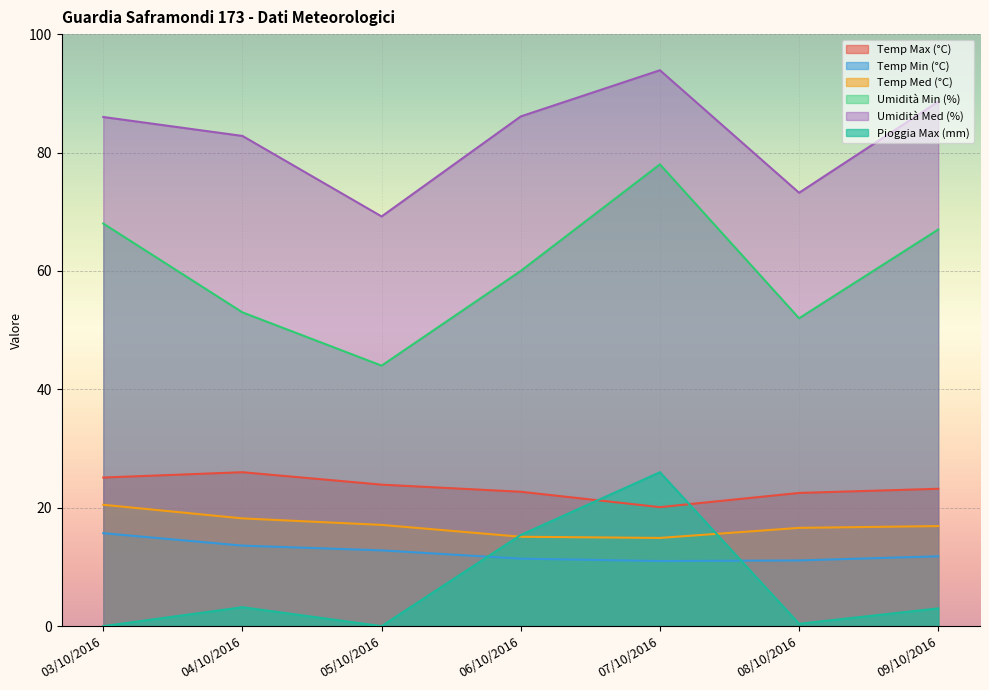

Which label corresponds to the smallest value in the chart?

03/10/2016